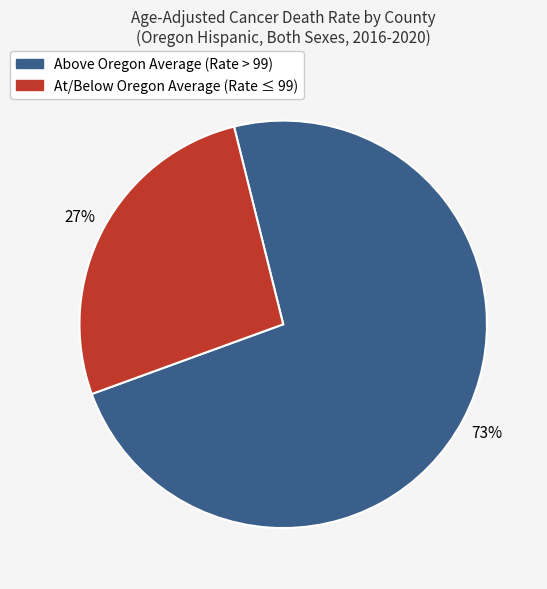

Count the number of slices in the pie.

2